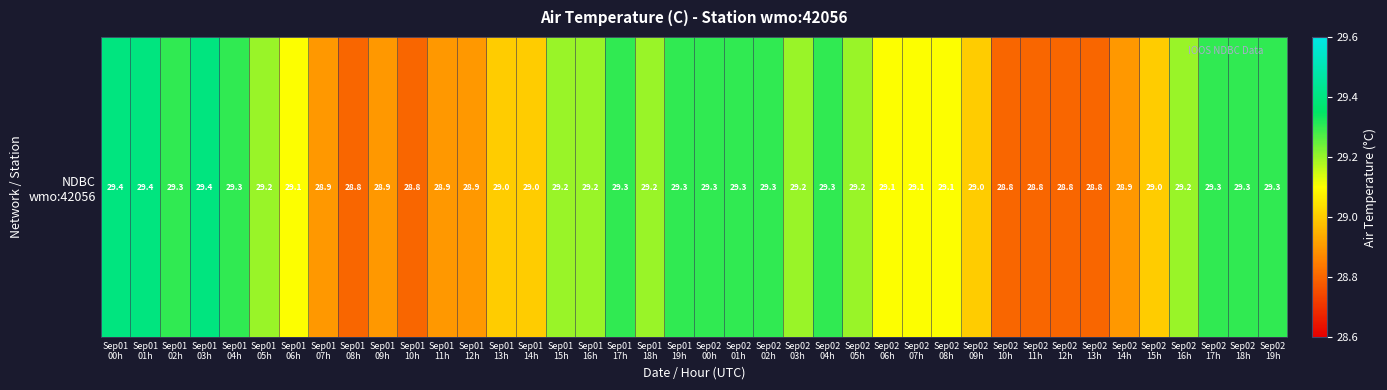

The chart shows a value of 29.1 at Sep02
07h. True or false?

True